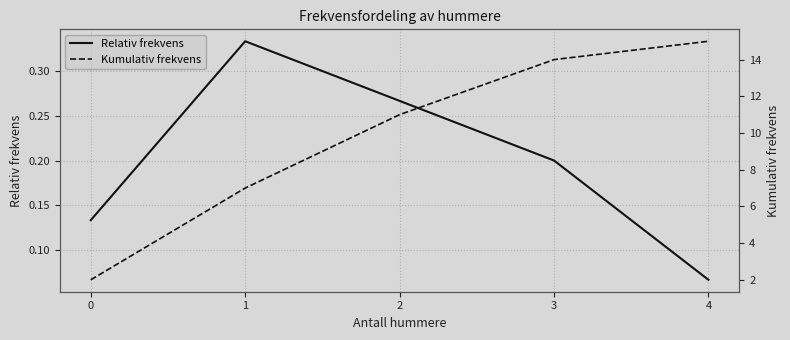

List the labels in order of Kumulativ frekvens value, largest first.

4, 3, 2, 1, 0